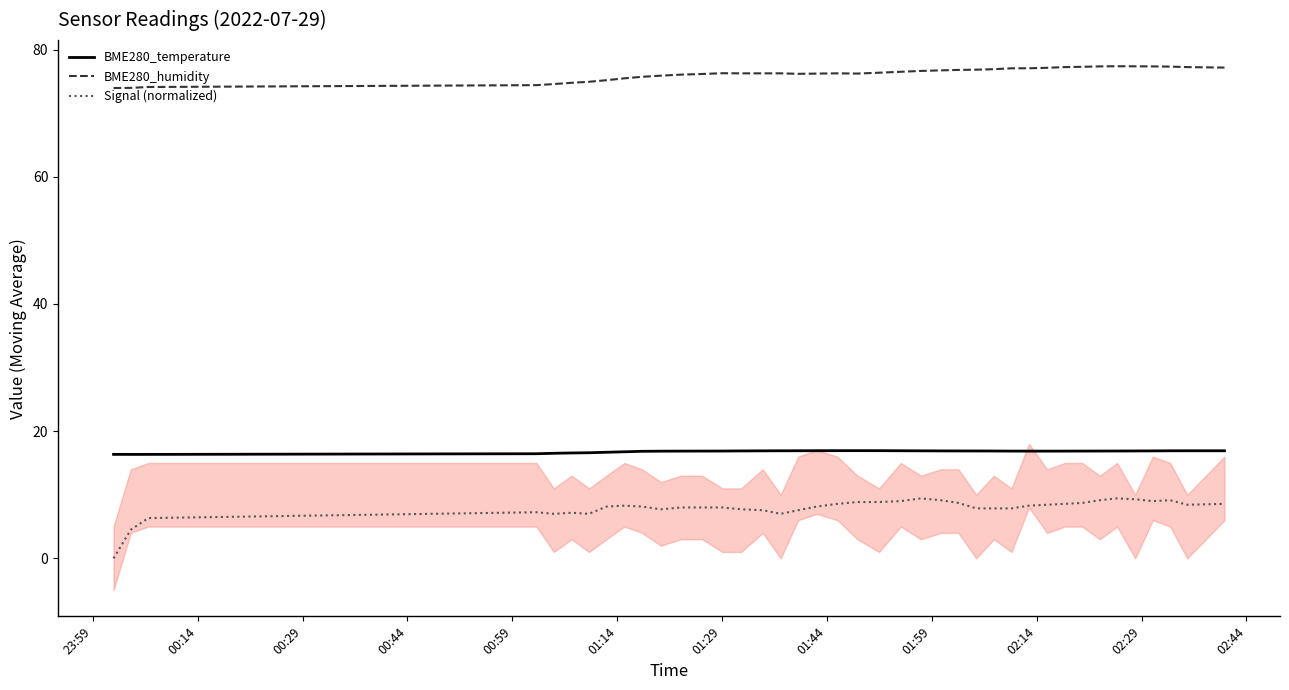

True or false: BME280_temperature and BME280_humidity intersect in this chart.

False